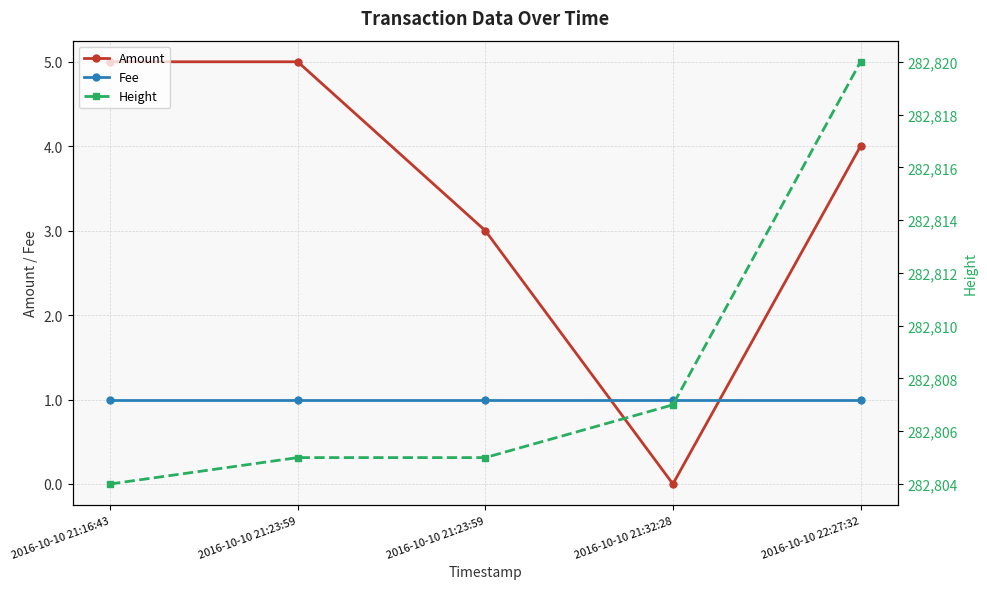

What is the label of the 3rd point from the right?

2016-10-10 21:23:59